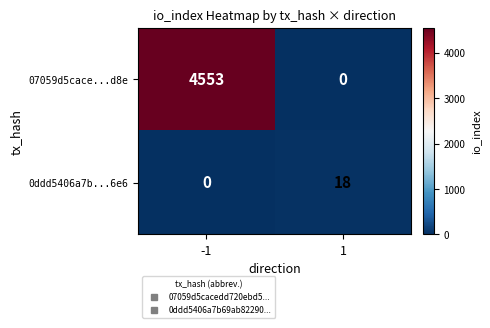

The value of 07059d5cace...d8e at -1 is 7628. True or false?

False